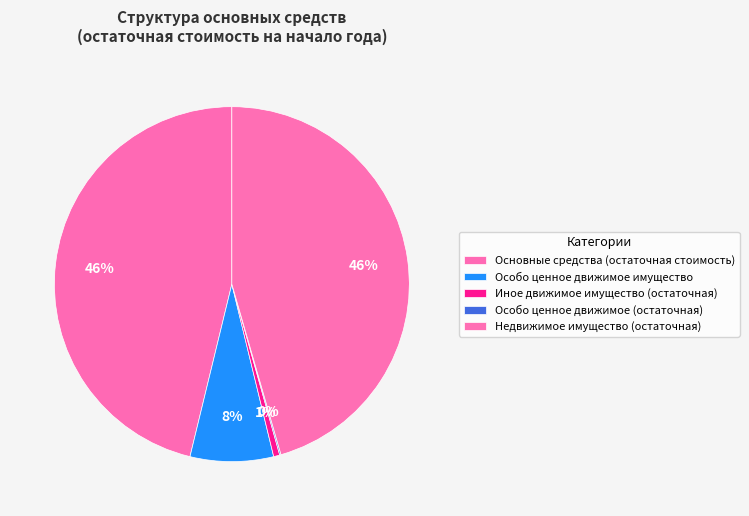

How many slices are in this pie chart?

5